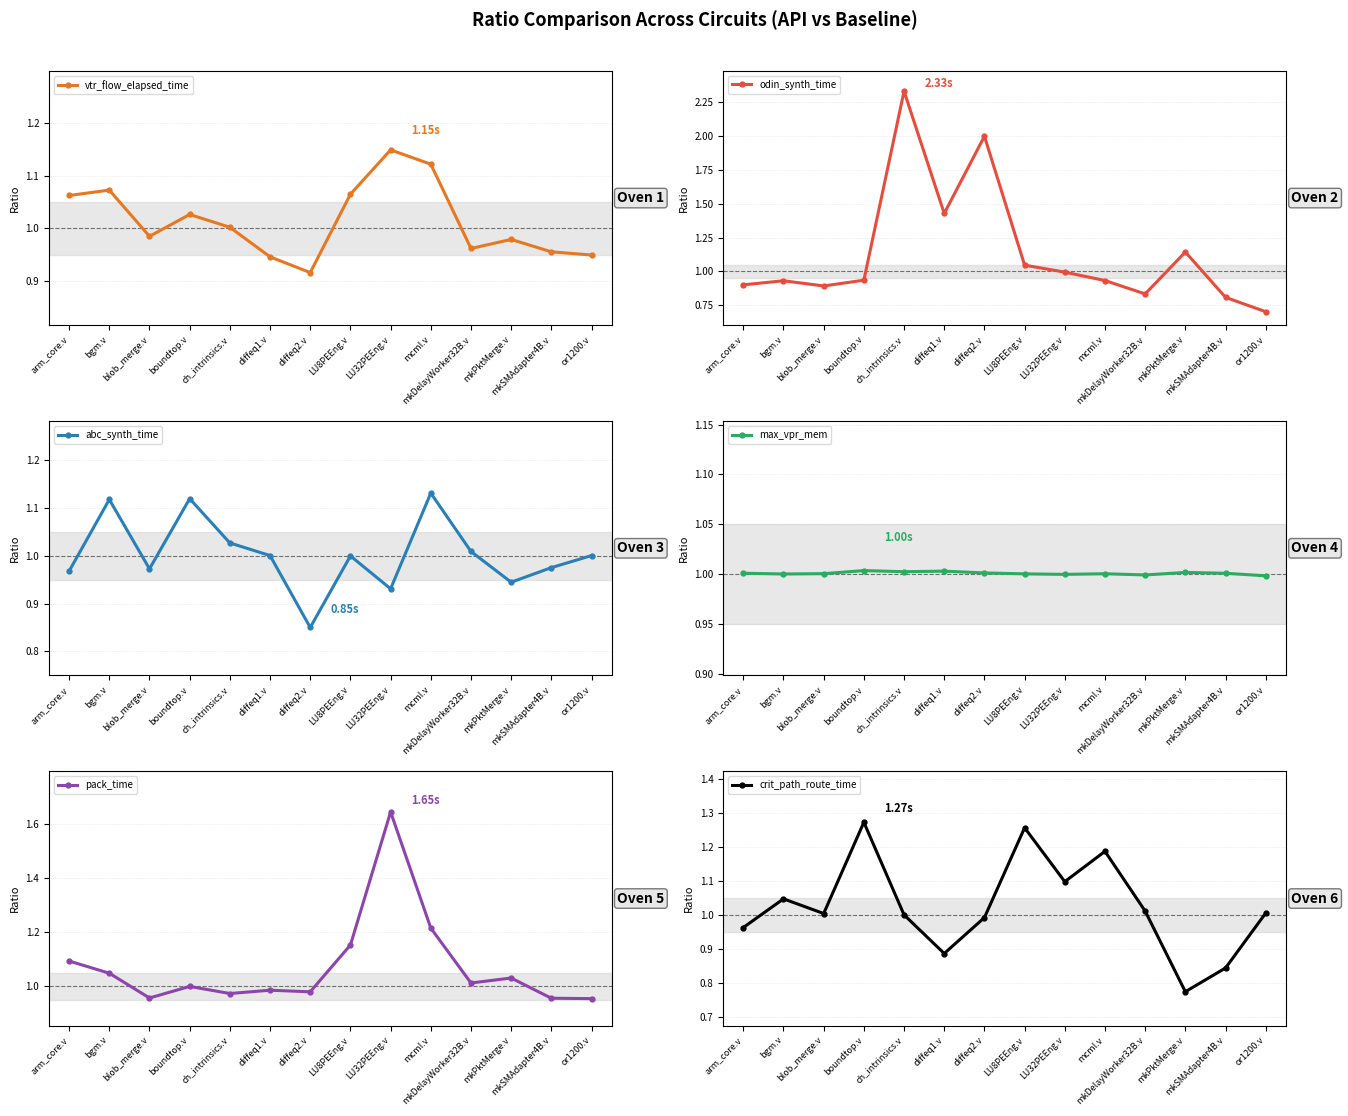

How many times do max_vpr_mem and abc_synth_time cross each other?

7